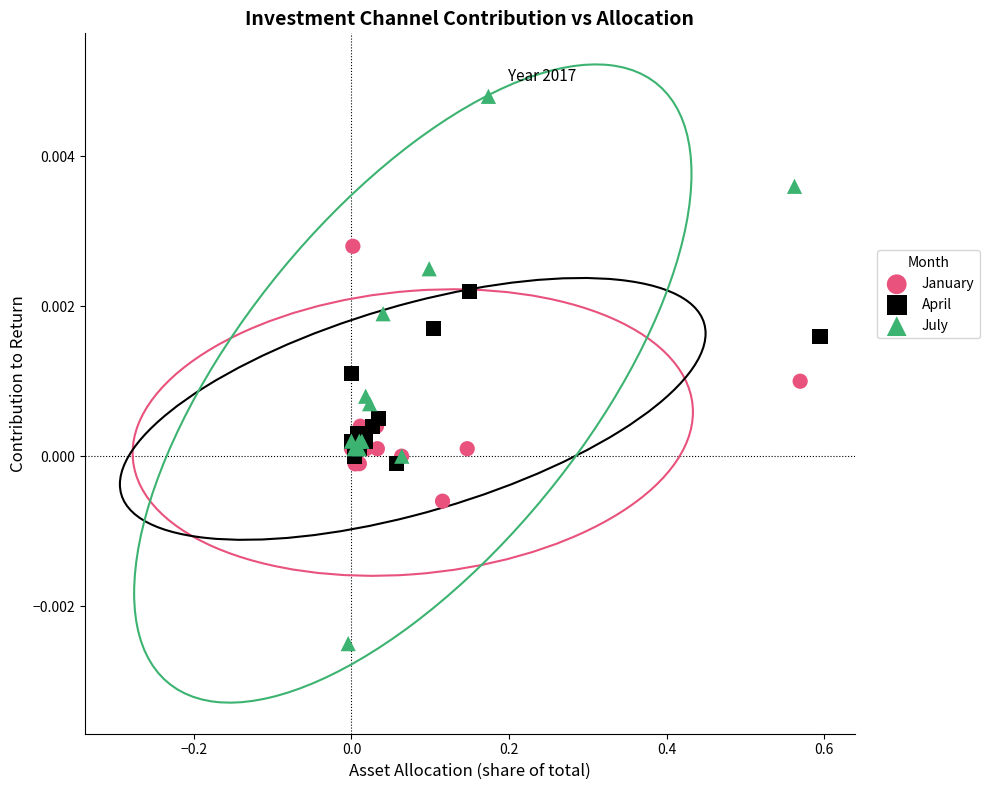

Which series reaches the minimum Y coordinate?

July